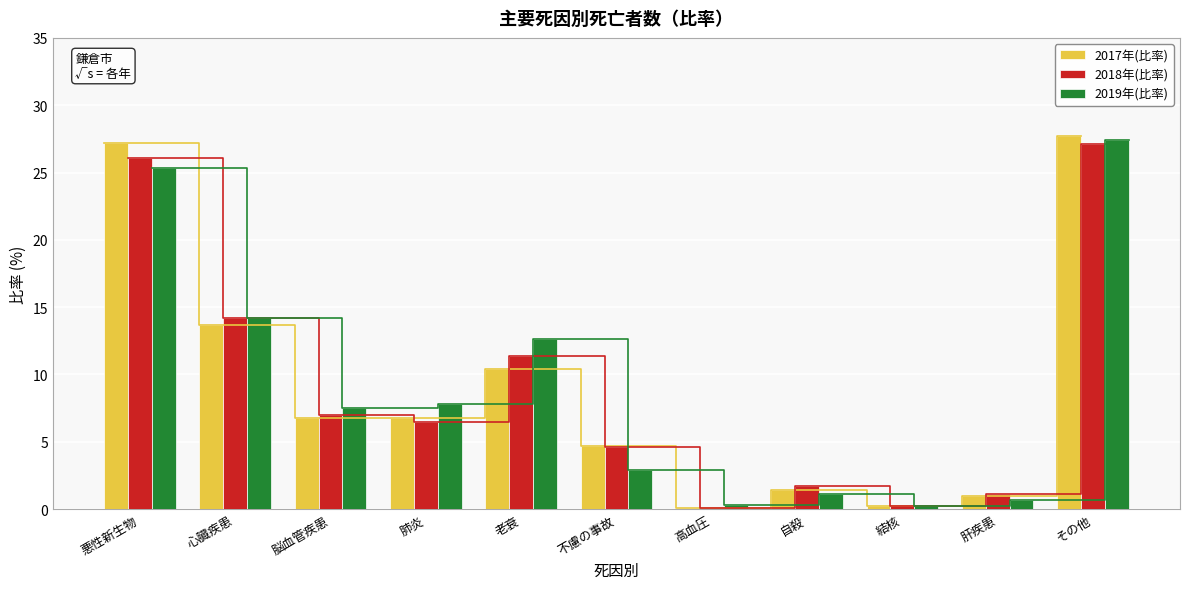

The 2019年(比率) series shows 4.8 at 不慮の事故. True or false?

False